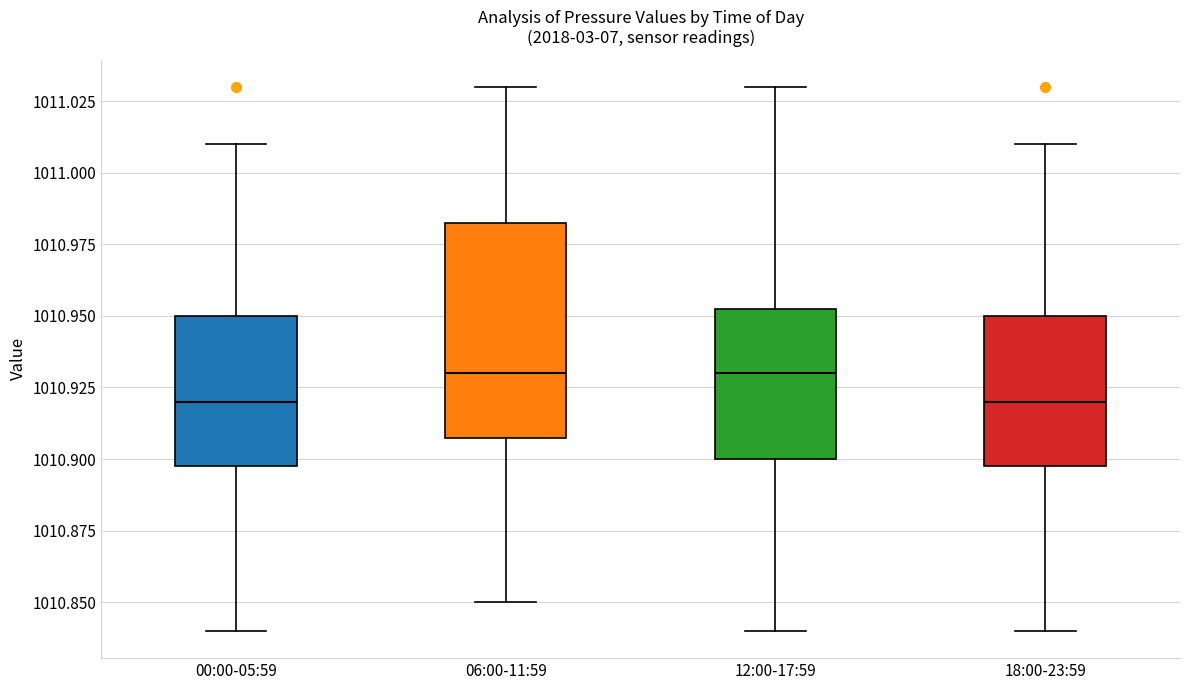

Comparing the boxes themselves (not the whiskers), which one is the tallest?

06:00-11:59